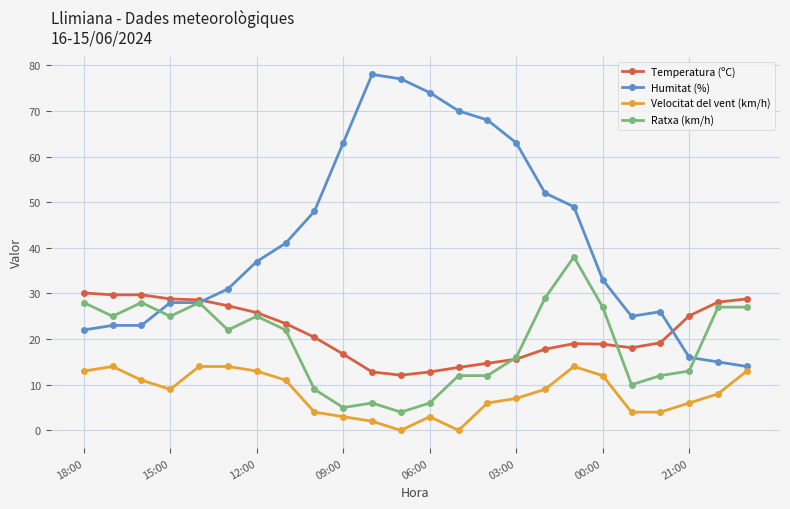

Which series has the widest spread of values?

Humitat (%)